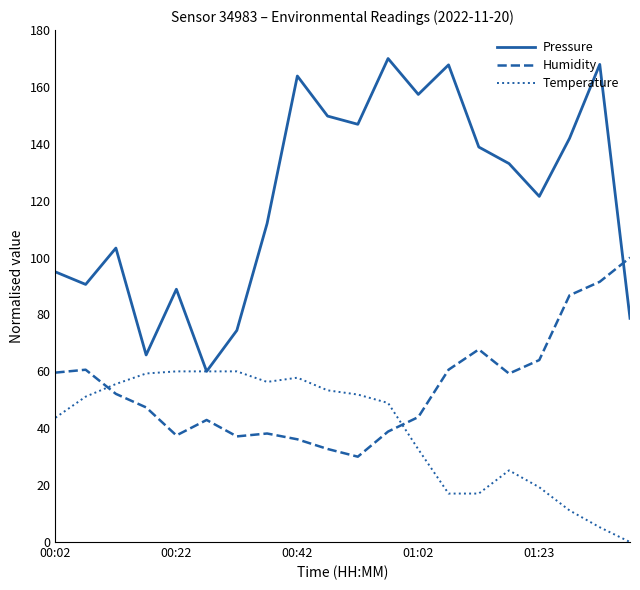

Which series has the widest spread of values?

Pressure